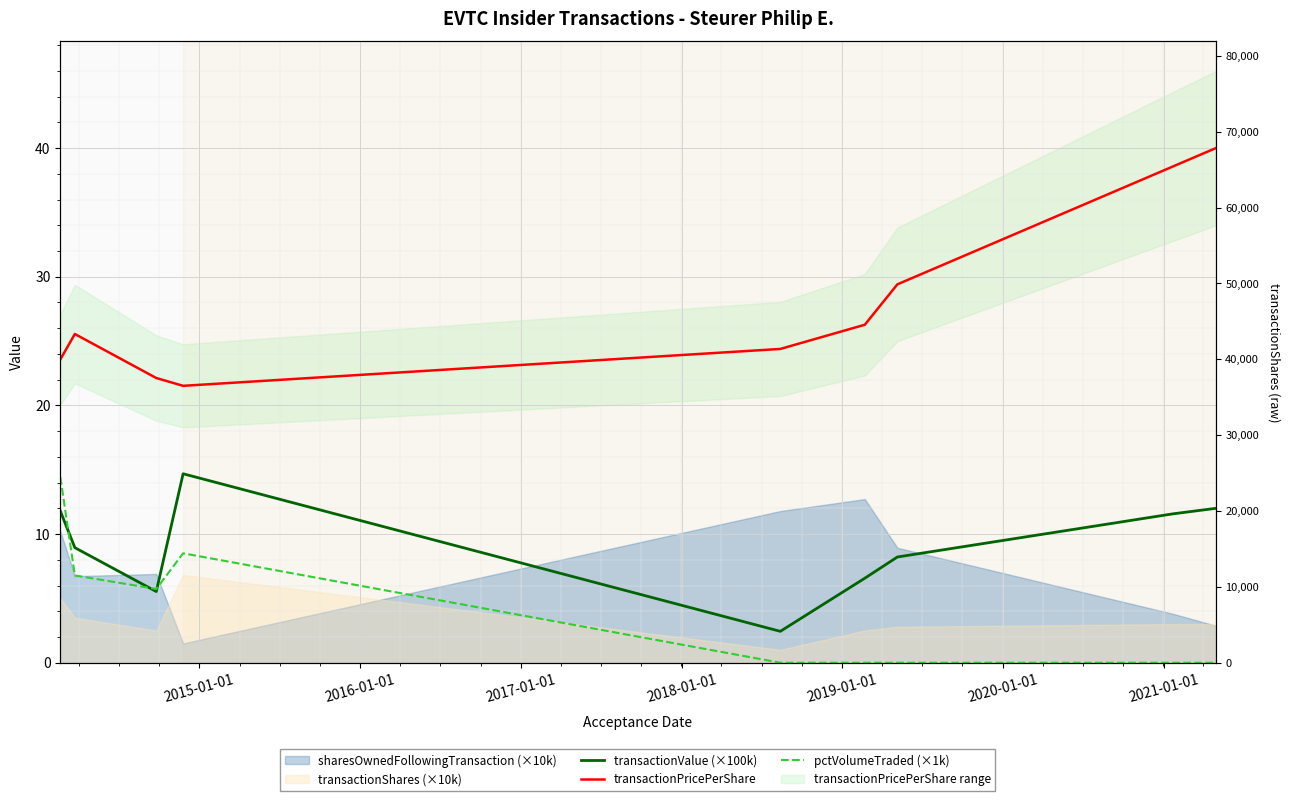

What is the sum of all pctVolumeTraded (×1k) values?

35.4